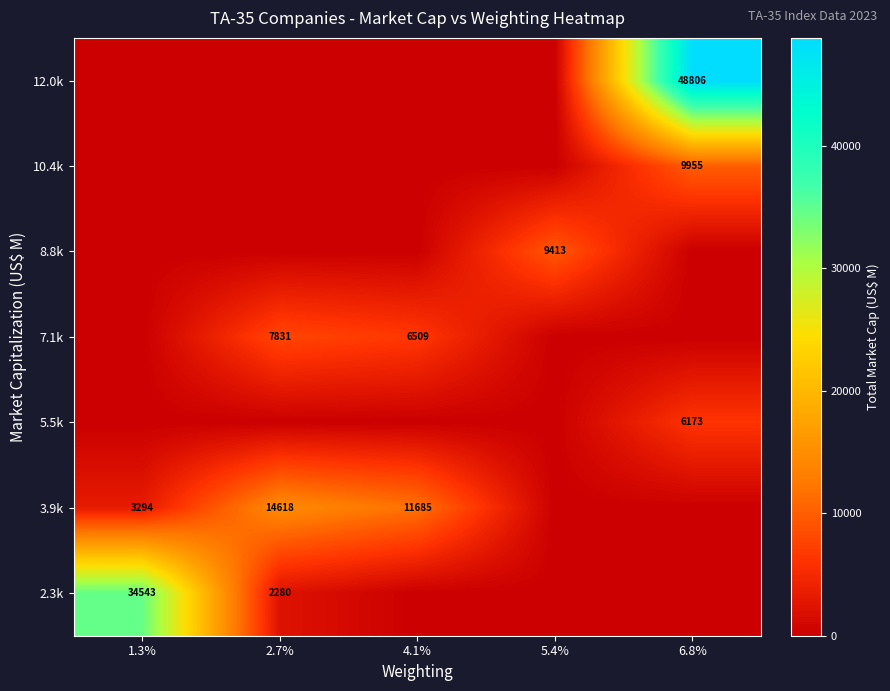

What is the sum of the 3.9k values at 4.1% and 2.7%?

26303